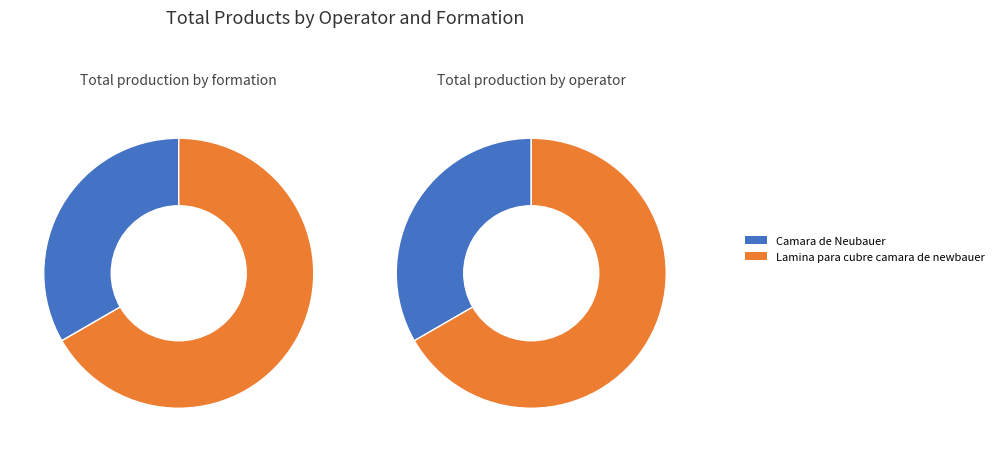

What is the change in value from Camara de Neubauer to Lamina para cubre camara de newbauer?

+1